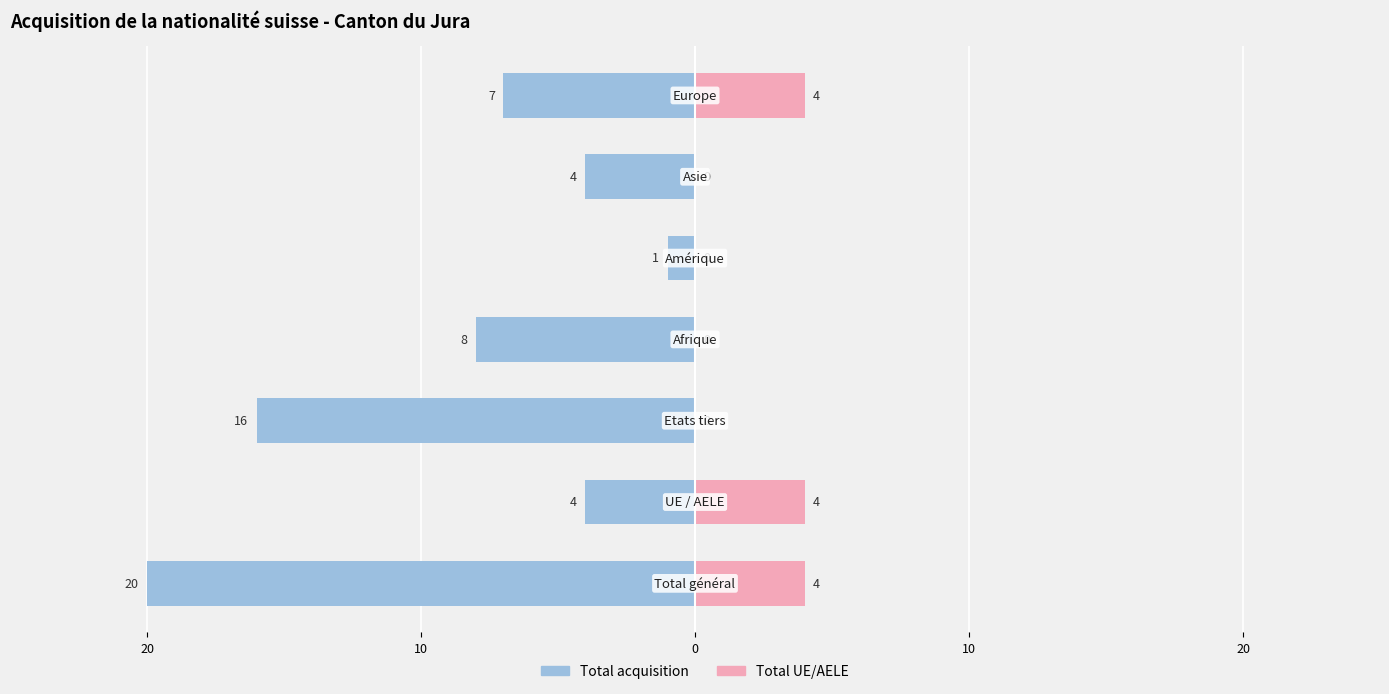

Rank the series by their average value, from highest to lowest.

Total UE/AELE, Total acquisition